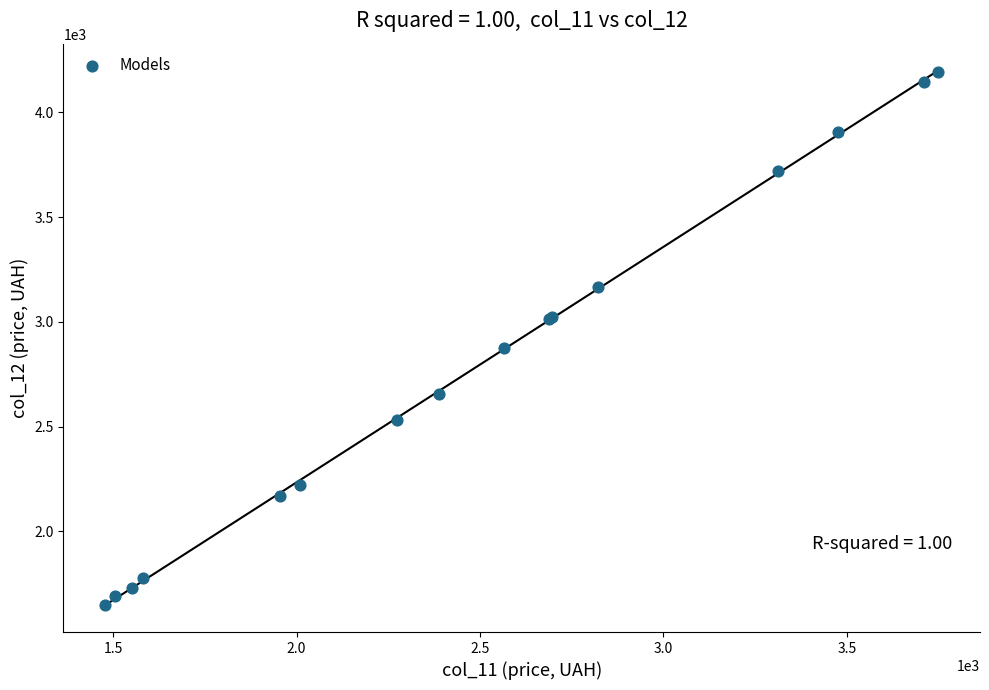

What Y value in the scatter plot is closest to 2921?

2876.8